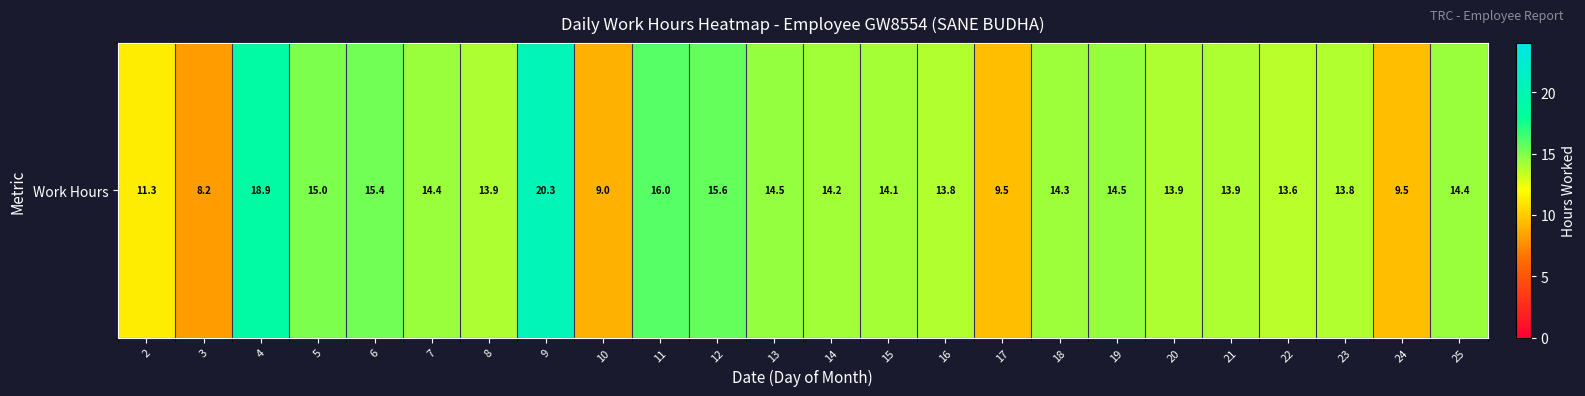

What is the difference between the values at 20 and 3?

5.7